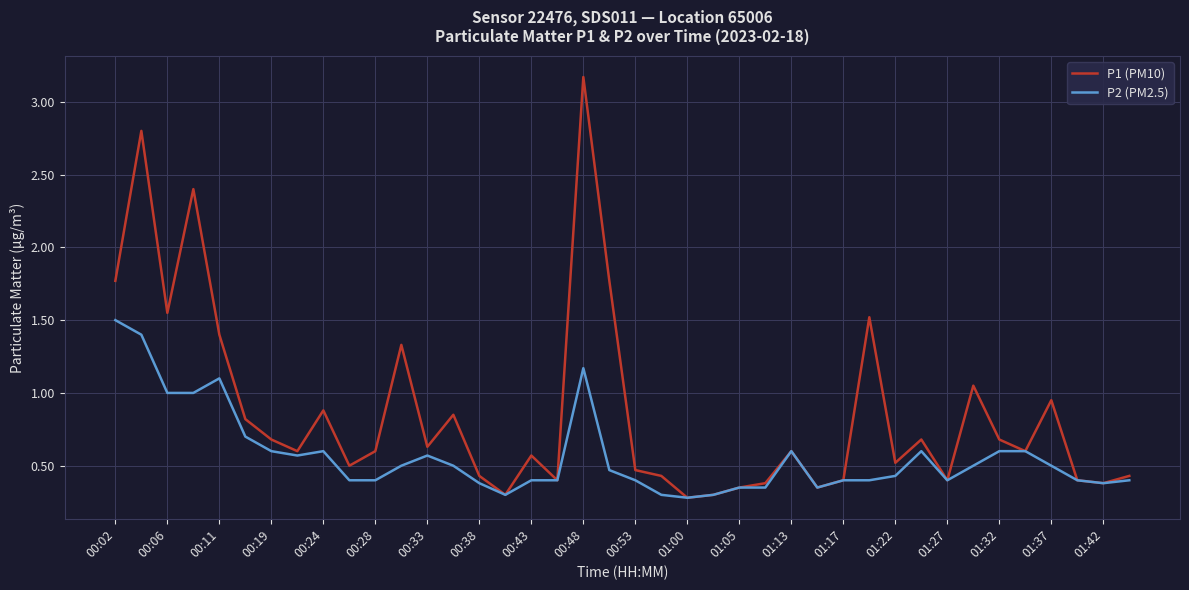

How many lines are shown in the chart?

2